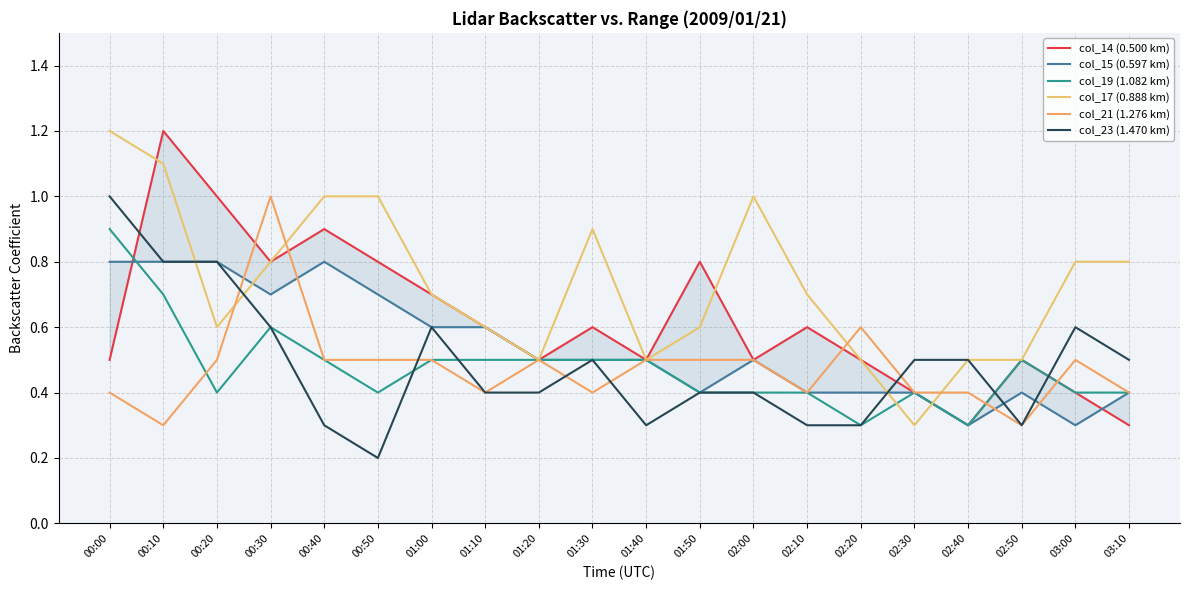

Reading left to right, transcribe all the data shown in this chart.

col_14 (0.500 km): 00:00=0.5	00:10=1.2	00:20=1.0	00:30=0.8	00:40=0.9	00:50=0.8	01:00=0.7	01:10=0.6	01:20=0.5	01:30=0.6	01:40=0.5	01:50=0.8	02:00=0.5	02:10=0.6	02:20=0.5	02:30=0.4	02:40=0.3	02:50=0.5	03:00=0.4	03:10=0.3
col_15 (0.597 km): 00:00=0.8	00:10=0.8	00:20=0.8	00:30=0.7	00:40=0.8	00:50=0.7	01:00=0.6	01:10=0.6	01:20=0.5	01:30=0.5	01:40=0.5	01:50=0.4	02:00=0.5	02:10=0.4	02:20=0.4	02:30=0.4	02:40=0.3	02:50=0.4	03:00=0.3	03:10=0.4
col_19 (1.082 km): 00:00=0.9	00:10=0.7	00:20=0.4	00:30=0.6	00:40=0.5	00:50=0.4	01:00=0.5	01:10=0.5	01:20=0.5	01:30=0.5	01:40=0.5	01:50=0.4	02:00=0.4	02:10=0.4	02:20=0.3	02:30=0.4	02:40=0.3	02:50=0.5	03:00=0.4	03:10=0.4
col_17 (0.888 km): 00:00=1.2	00:10=1.1	00:20=0.6	00:30=0.8	00:40=1.0	00:50=1.0	01:00=0.7	01:10=0.6	01:20=0.5	01:30=0.9	01:40=0.5	01:50=0.6	02:00=1.0	02:10=0.7	02:20=0.5	02:30=0.3	02:40=0.5	02:50=0.5	03:00=0.8	03:10=0.8
col_21 (1.276 km): 00:00=0.4	00:10=0.3	00:20=0.5	00:30=1.0	00:40=0.5	00:50=0.5	01:00=0.5	01:10=0.4	01:20=0.5	01:30=0.4	01:40=0.5	01:50=0.5	02:00=0.5	02:10=0.4	02:20=0.6	02:30=0.4	02:40=0.4	02:50=0.3	03:00=0.5	03:10=0.4
col_23 (1.470 km): 00:00=1.0	00:10=0.8	00:20=0.8	00:30=0.6	00:40=0.3	00:50=0.2	01:00=0.6	01:10=0.4	01:20=0.4	01:30=0.5	01:40=0.3	01:50=0.4	02:00=0.4	02:10=0.3	02:20=0.3	02:30=0.5	02:40=0.5	02:50=0.3	03:00=0.6	03:10=0.5